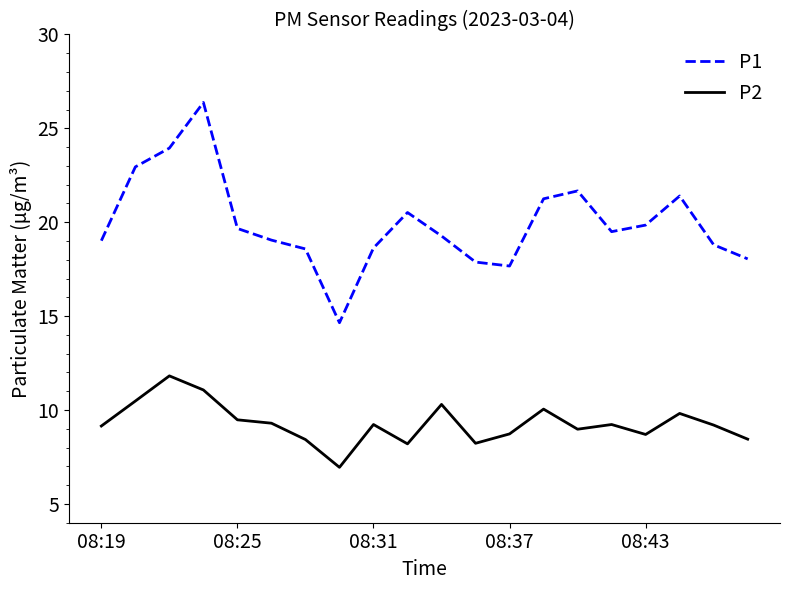

True or false: P1 and P2 cross at least once.

False